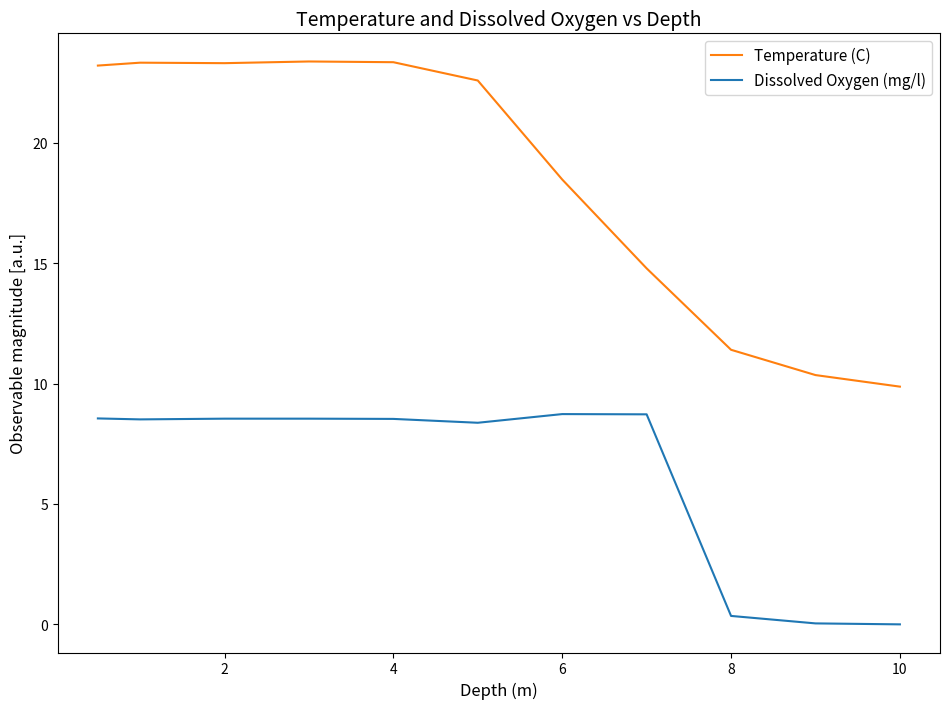

What is the difference between the maximum and minimum values in the Temperature (C) series?

13.5